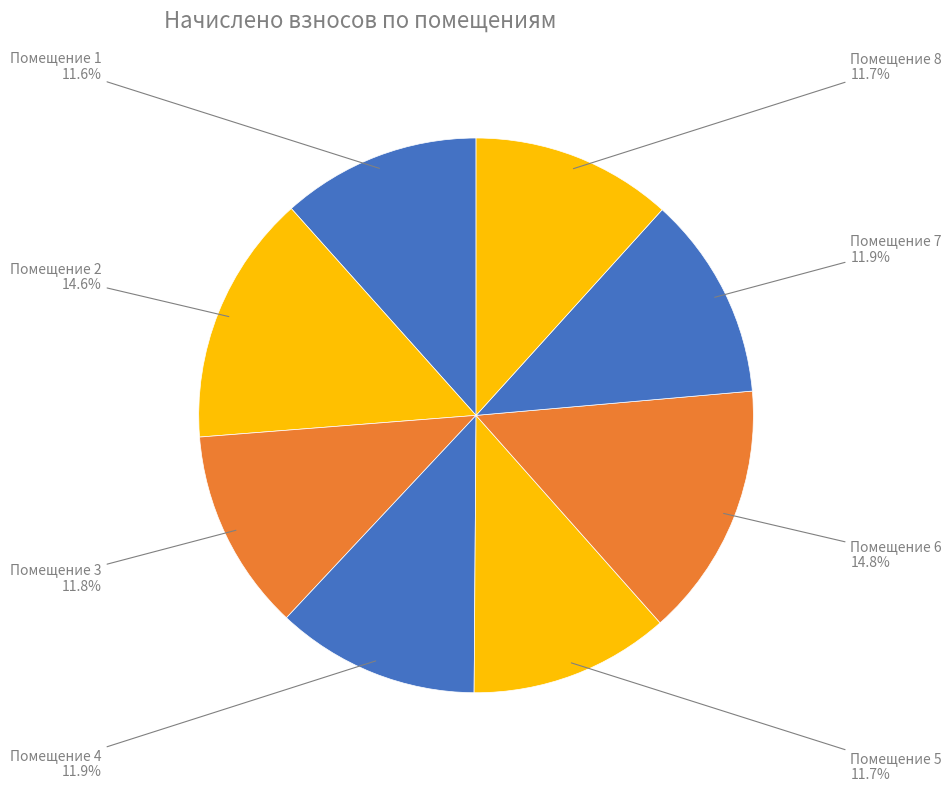

How many segments does this pie chart have?

8